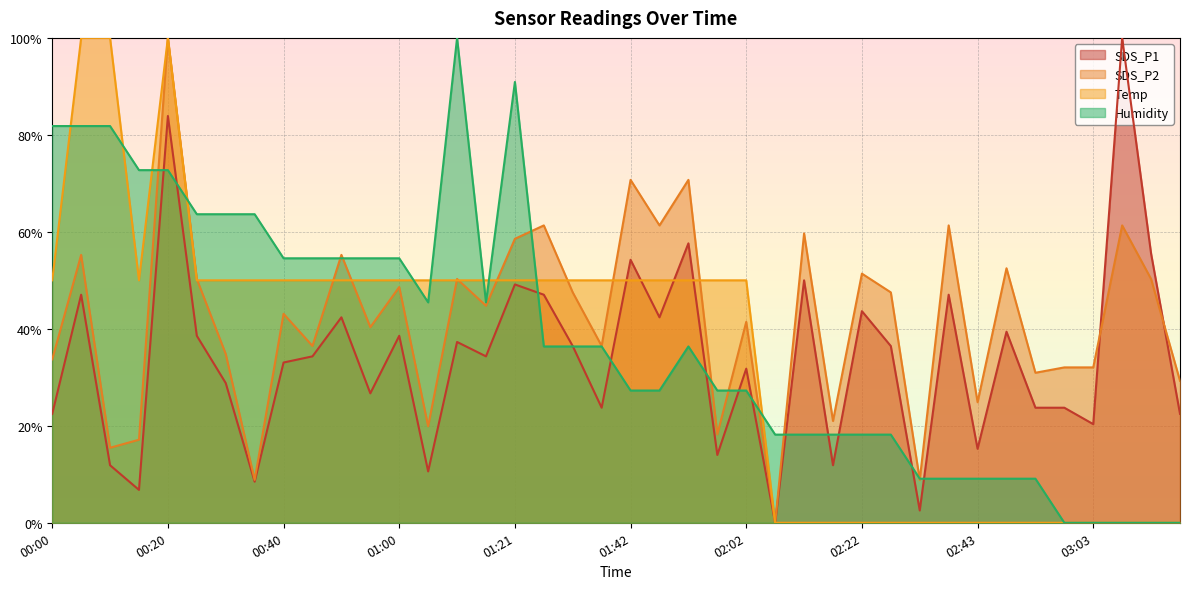

The Humidity series shows 15.8 at 02:33. True or false?

False